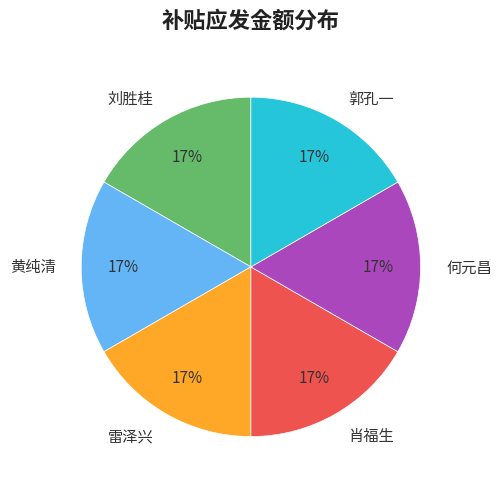

How many slices are in this pie chart?

6